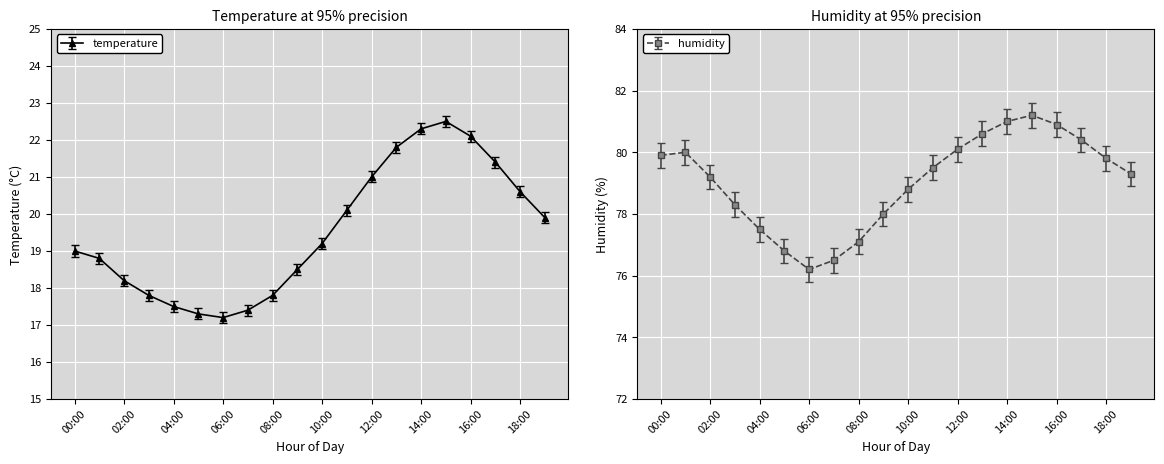

Rank the series by their average value, from highest to lowest.

humidity, temperature